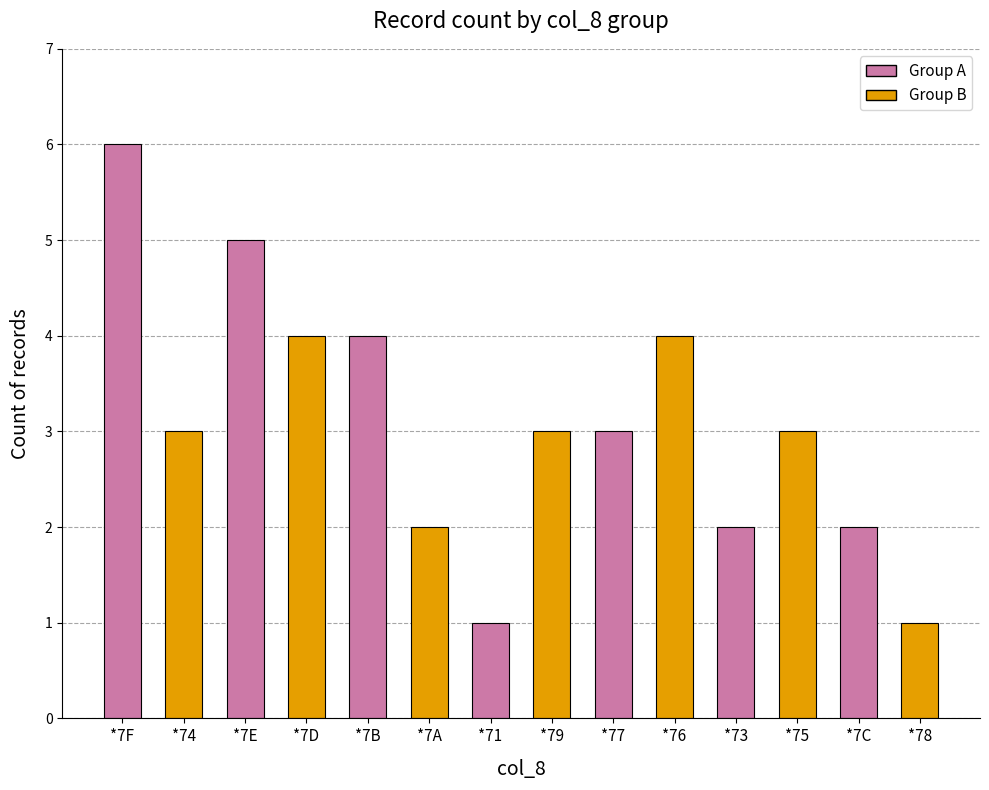

Where does the data first go above 3?

*7F